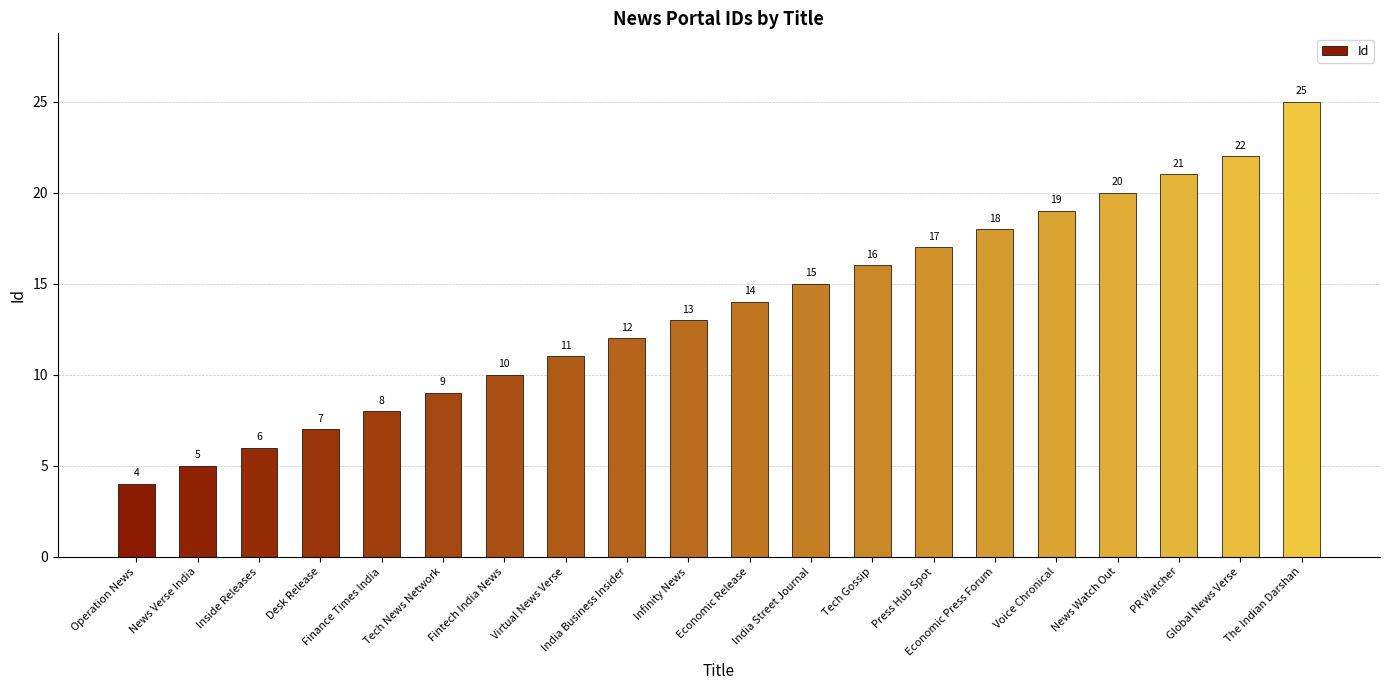

Which has a higher value, Finance Times India or The Indian Darshan?

The Indian Darshan